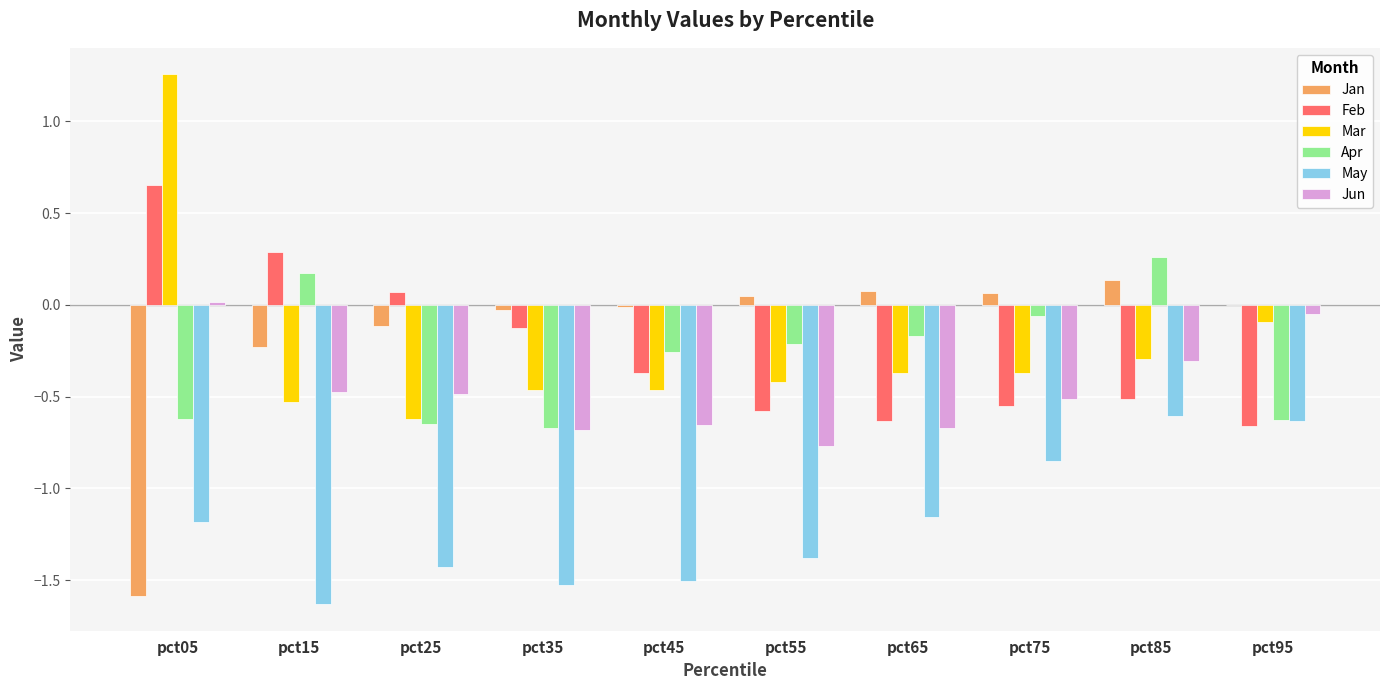

What is the sum of all Jun values?

-4.6